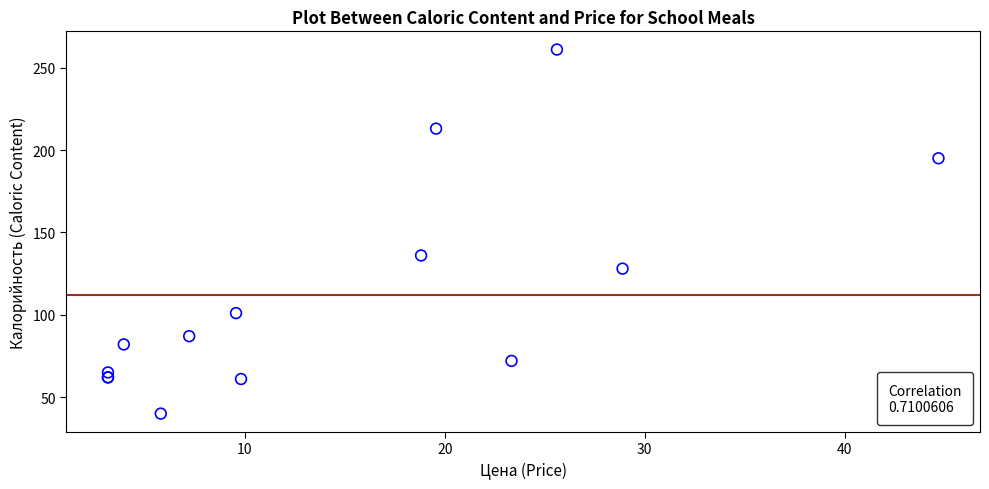

What Y value in the scatter plot is closest to 150?

136